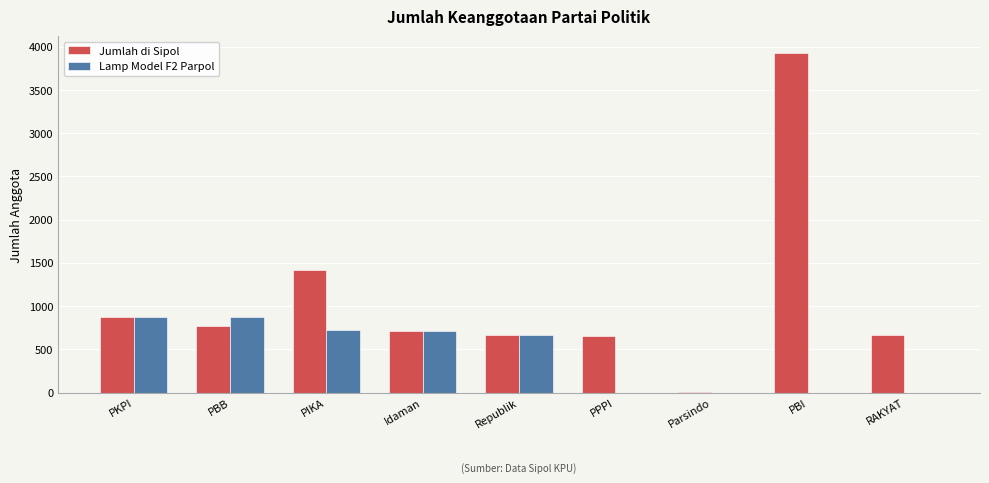

What are all the series names shown in the legend?

Jumlah di Sipol, Lamp Model F2 Parpol